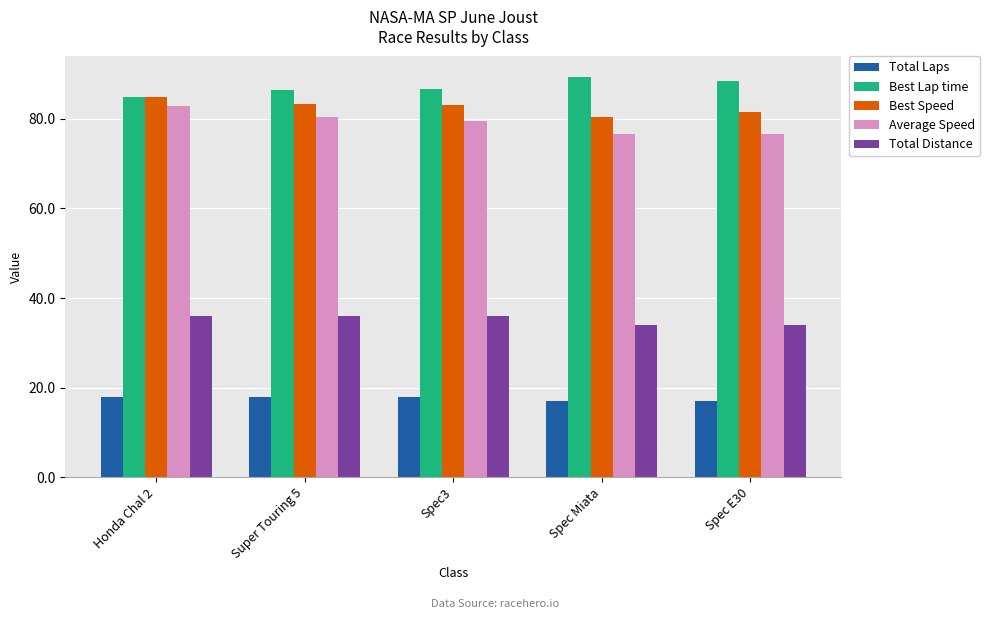

True or false: Total Laps has a value of 18.0 at Honda Chal 2.

True